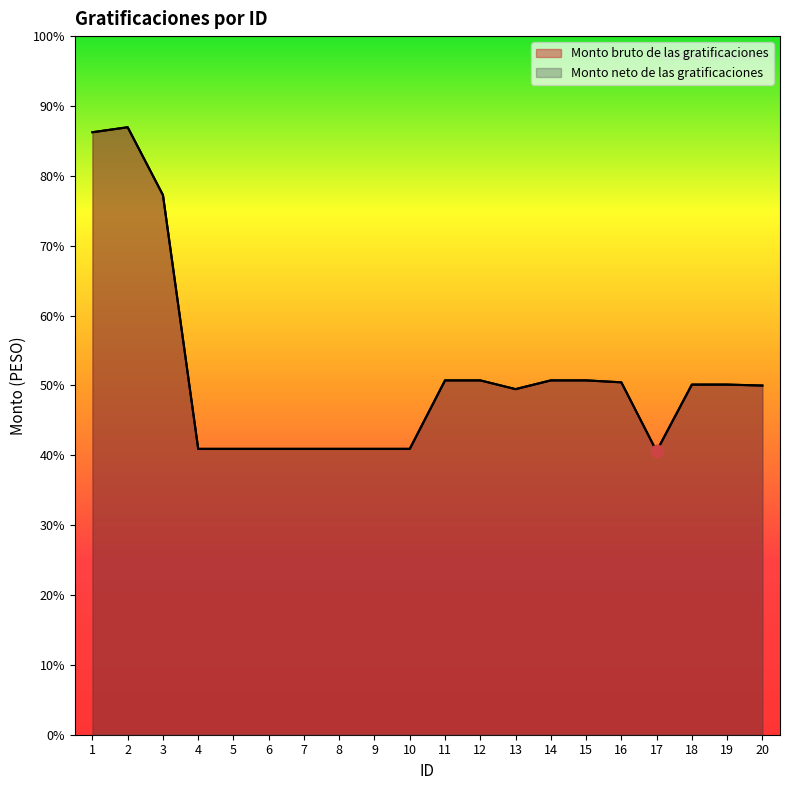

Which series reaches the minimum Y coordinate?

Monto bruto de las gratificaciones